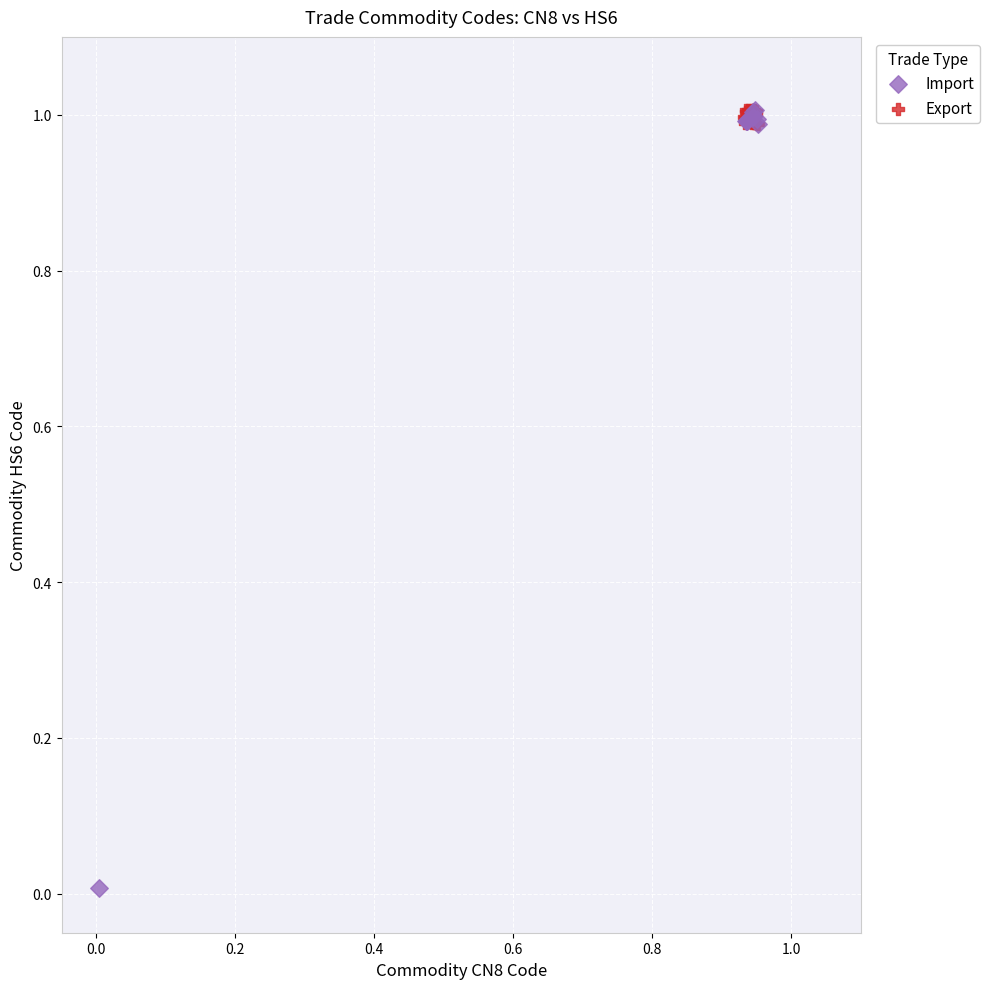

Which series has the largest Y range (max minus min)?

Import